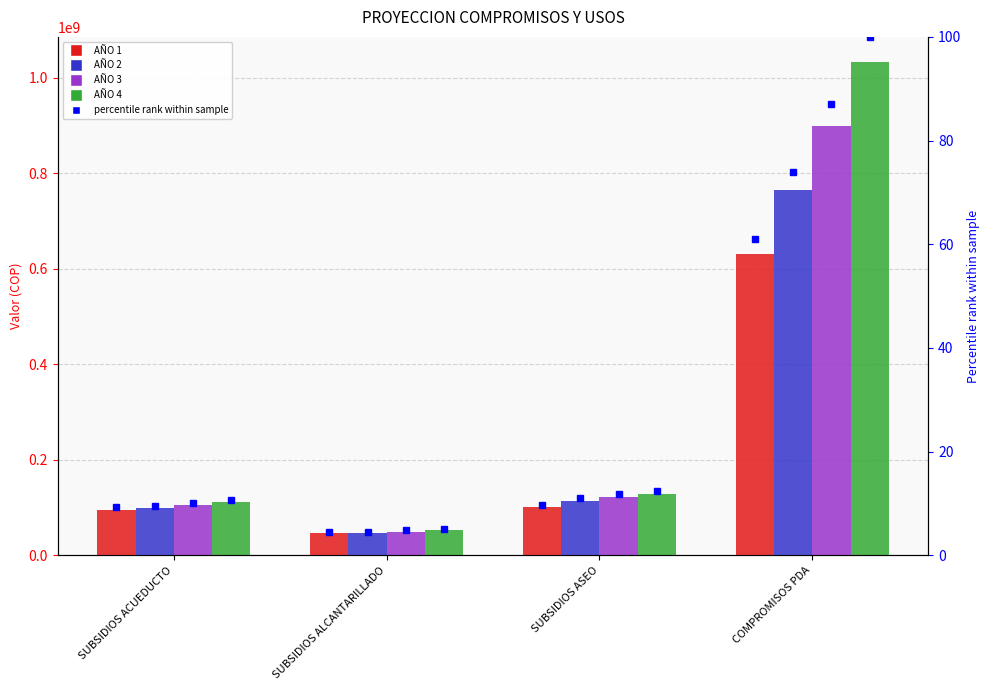

Is the value of AÑO 2 at SUBSIDIOS ALCANTARILLADO greater than the value of AÑO 3 at COMPROMISOS PDA?

No